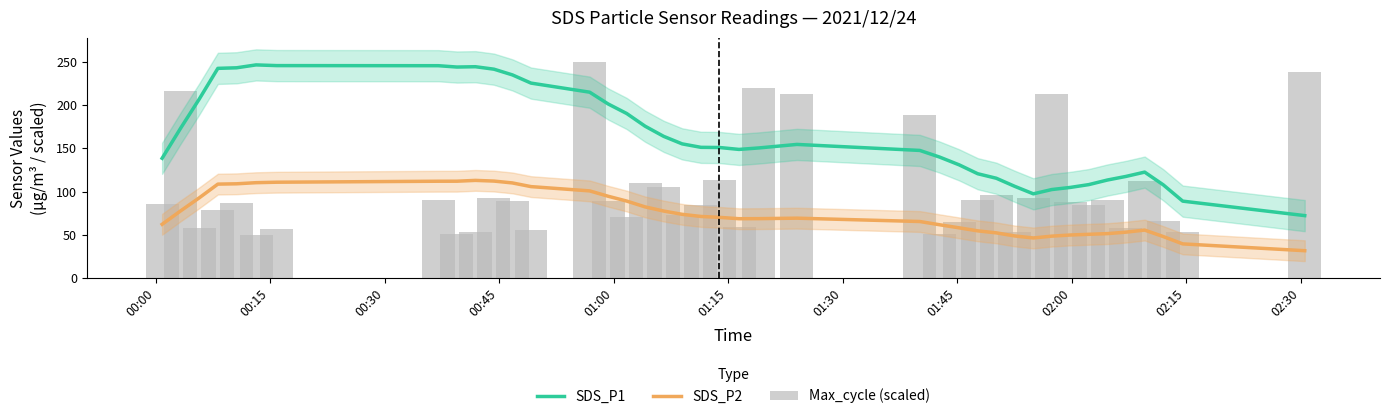

Does the chart contain any negative values?

No